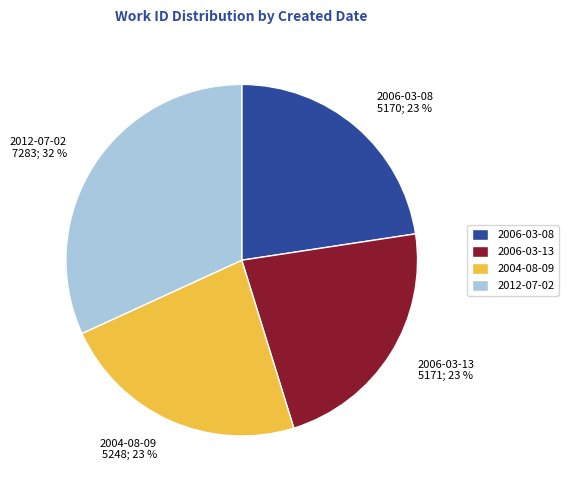

Rank the categories by value from highest to lowest.

2012-07-02, 2004-08-09, 2006-03-13, 2006-03-08